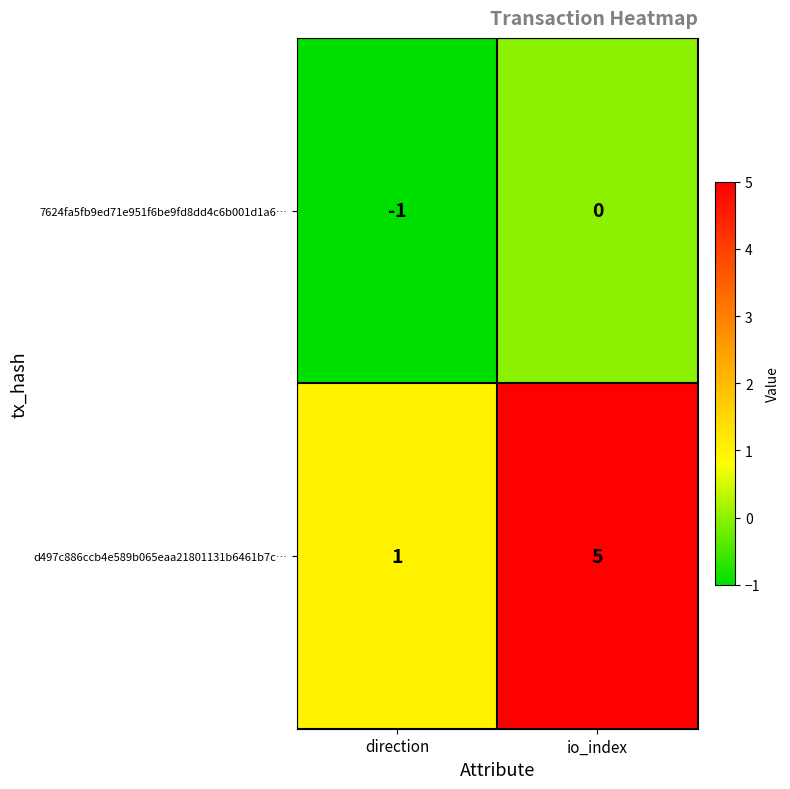

At which category is the sum across all series the highest?

io_index